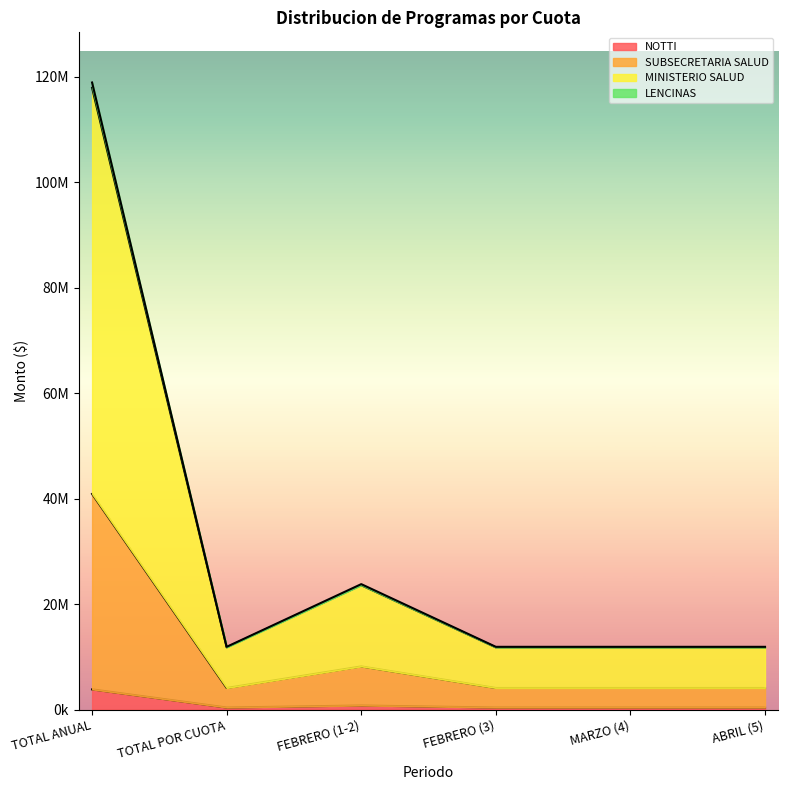

How many lines are shown in the chart?

4